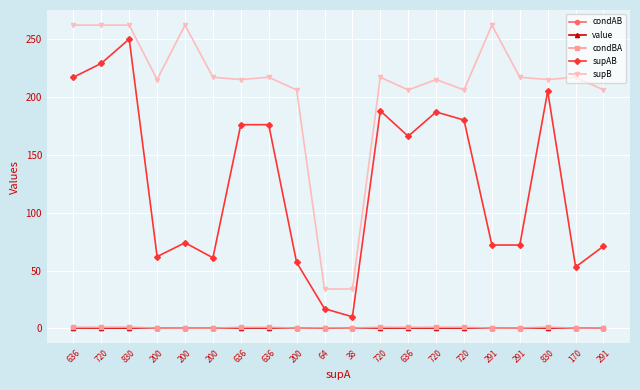

Which category has the lowest value in the condBA series?

170